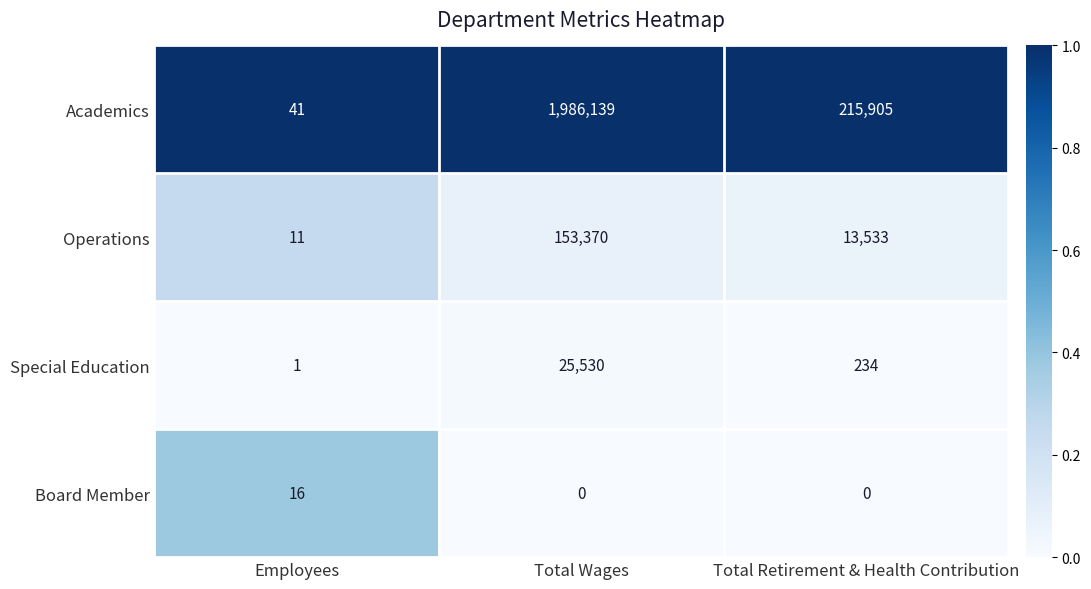

At Total Wages, list the series in order from largest to smallest.

Academics, Operations, Special Education, Board Member